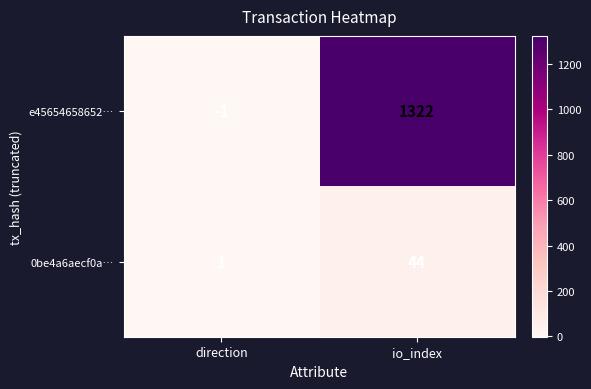

Between direction and io_index, which series saw the biggest shift?

e45654658652…